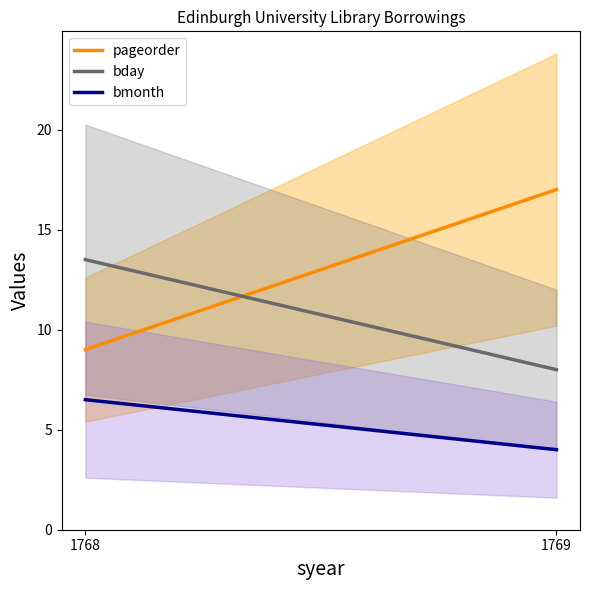

What is the value of the pageorder point at the 2nd from the left?

17.0